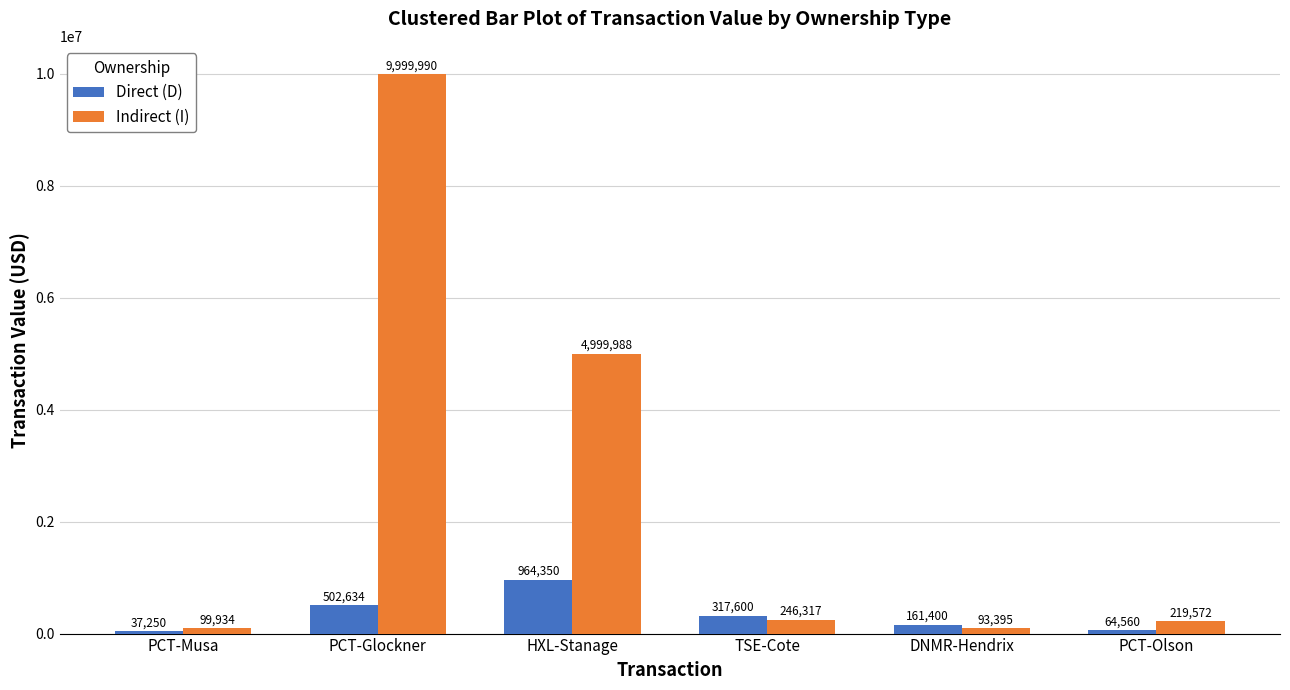

Which series has the largest total across all categories?

Indirect (I)